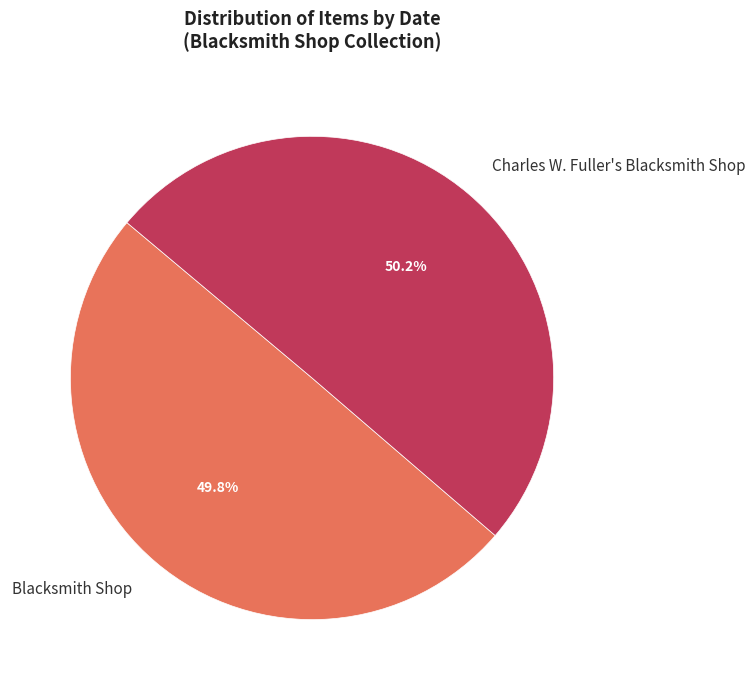

Is there a majority slice in this chart?

Yes